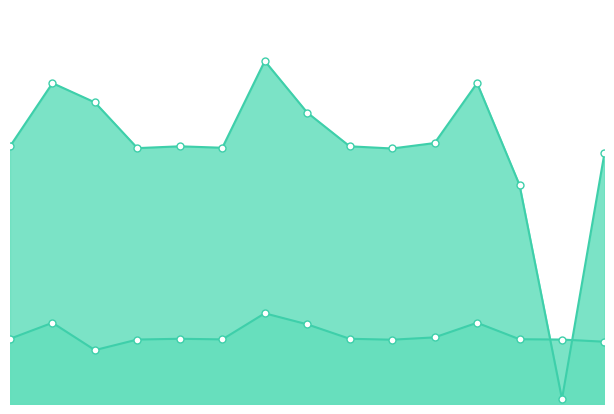

What is the difference between the начислено values at 9 and 7?

471.4